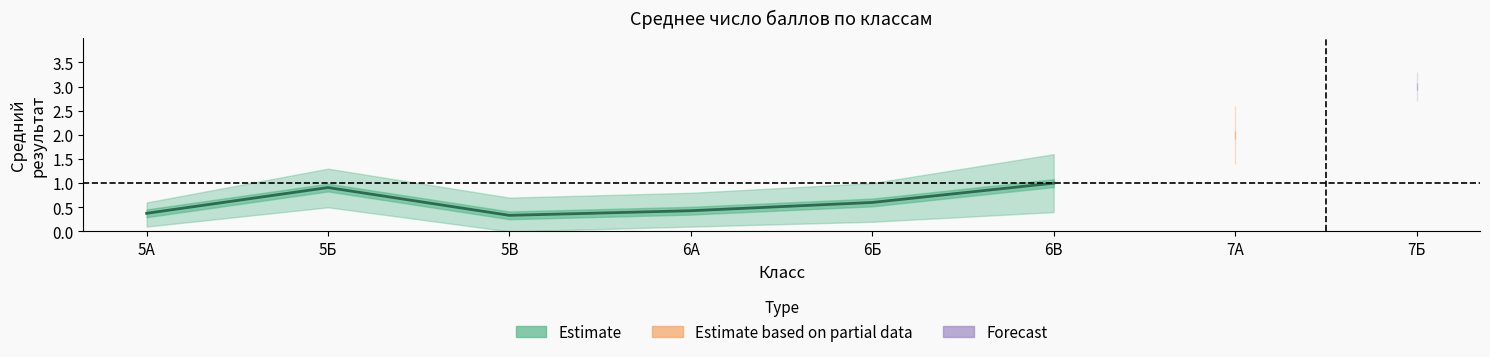

What is the label of the 2nd point from the right?

6Б